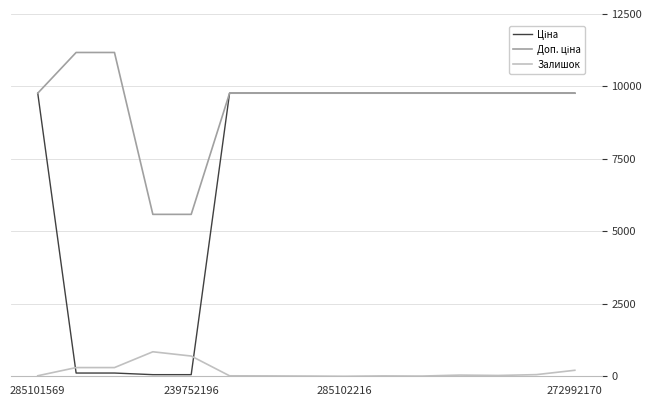

What is the maximum value shown in the chart?

11169.0